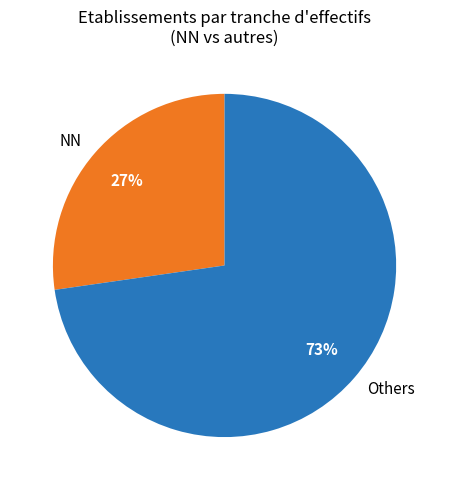

Combined, do NN and Others account for over 50%?

Yes